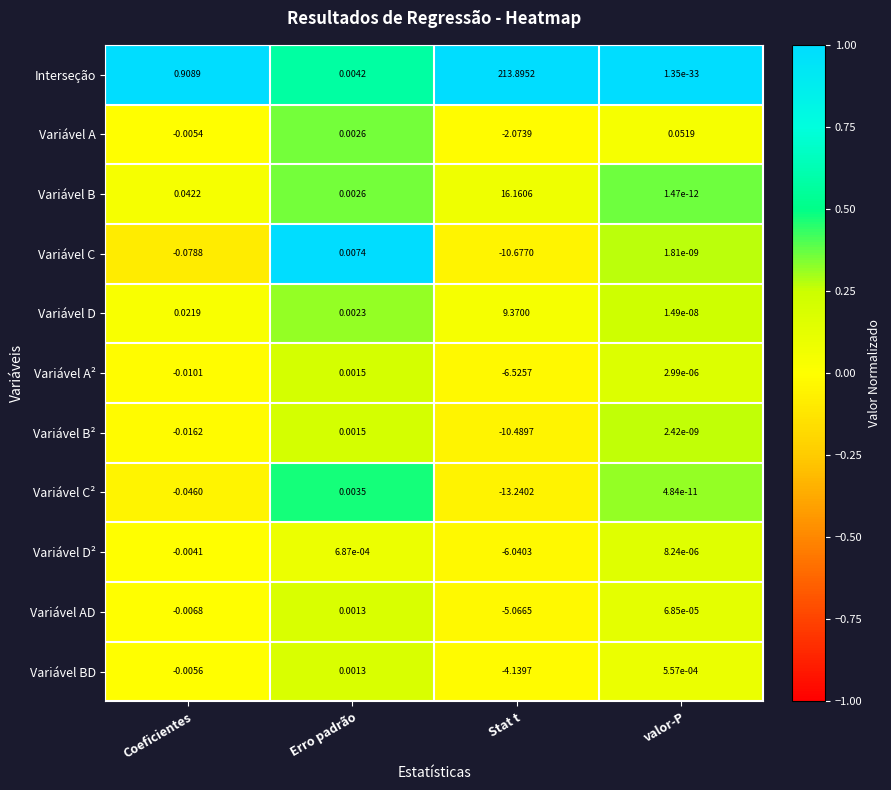

At which category is the sum across all series the highest?

Stat t